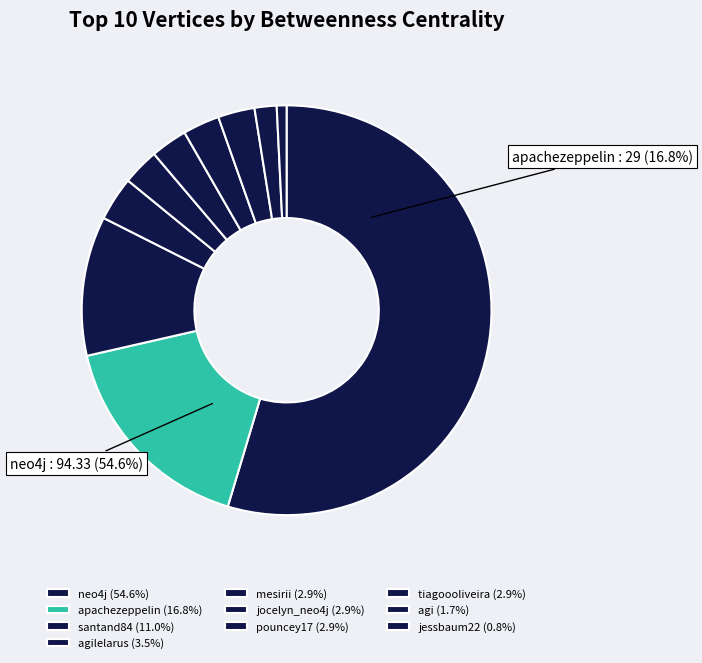

Combined, what portion of the pie is santand84 and jessbaum22?

11.8%